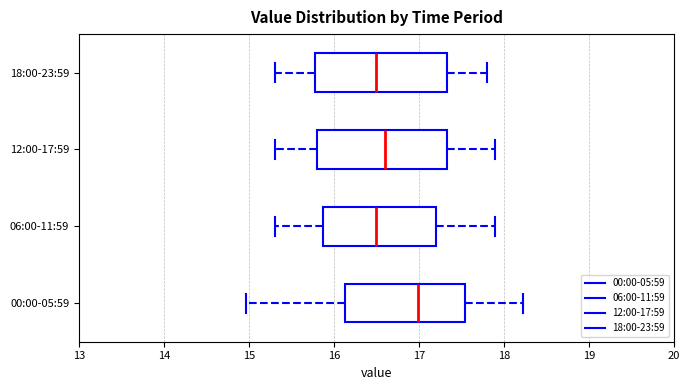

Reading bottom to top, transcribe this box plot: for each box, give where its median line is, the range the box spans, and where its two whiskers end, as read against the x-axis. The values are not printed on the chart, so give them approximately, as read against the axis.

00:00-05:59: median 17.0, box 16.1 to 17.5, whiskers 15.0 to 18.2
06:00-11:59: median 16.5, box 15.9 to 17.2, whiskers 15.3 to 17.9
12:00-17:59: median 16.6, box 15.8 to 17.3, whiskers 15.3 to 17.9
18:00-23:59: median 16.5, box 15.8 to 17.3, whiskers 15.3 to 17.8